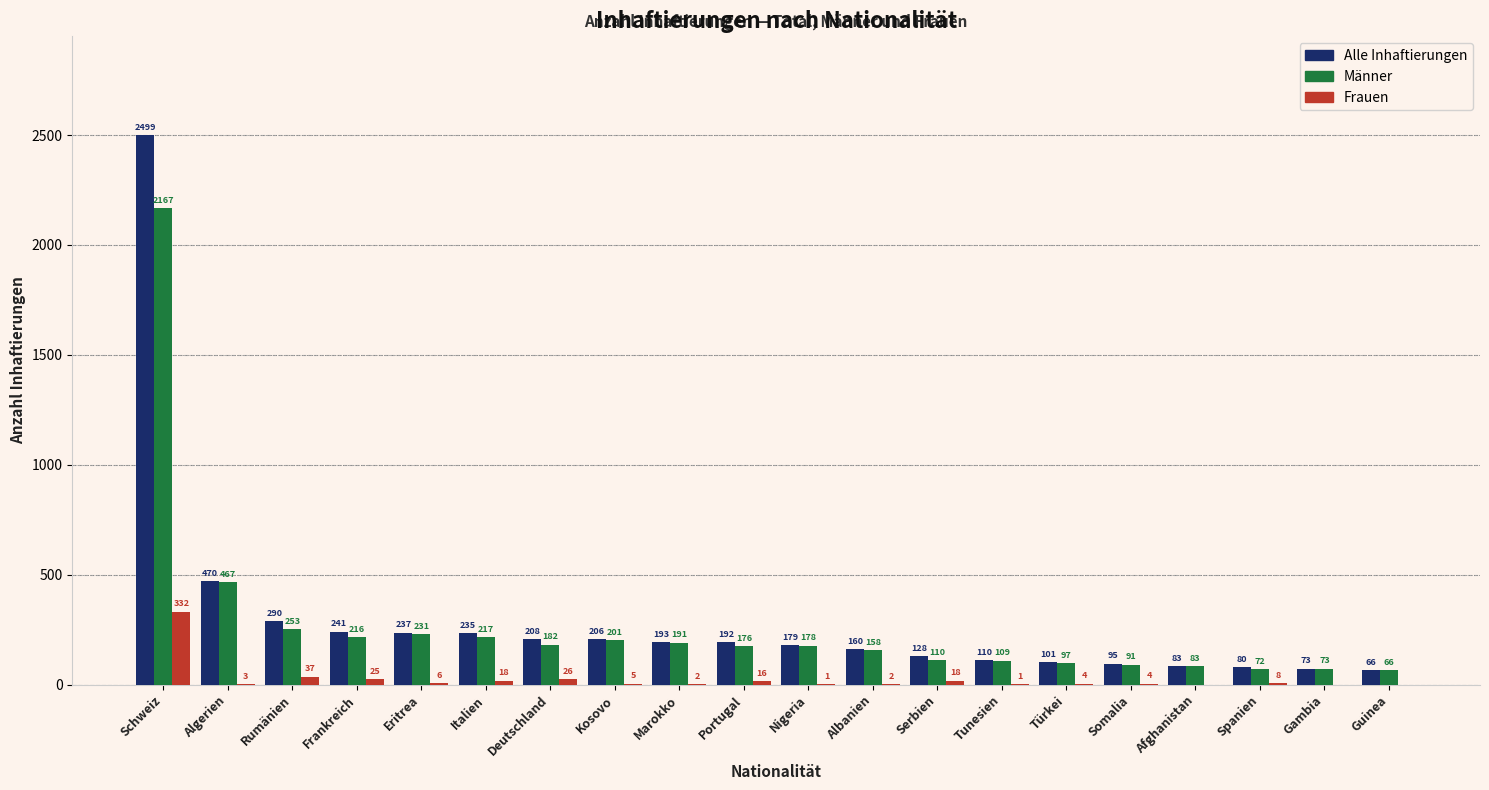

Reading right to left, extract all data points from this chart.

Alle Inhaftierungen: Guinea=66	Gambia=73	Spanien=80	Afghanistan=83	Somalia=95	Türkei=101	Tunesien=110	Serbien=128	Albanien=160	Nigeria=179	Portugal=192	Marokko=193	Kosovo=206	Deutschland=208	Italien=235	Eritrea=237	Frankreich=241	Rumänien=290	Algerien=470	Schweiz=2499
Männer: Guinea=66	Gambia=73	Spanien=72	Afghanistan=83	Somalia=91	Türkei=97	Tunesien=109	Serbien=110	Albanien=158	Nigeria=178	Portugal=176	Marokko=191	Kosovo=201	Deutschland=182	Italien=217	Eritrea=231	Frankreich=216	Rumänien=253	Algerien=467	Schweiz=2167
Frauen: Guinea=0	Gambia=0	Spanien=8	Afghanistan=0	Somalia=4	Türkei=4	Tunesien=1	Serbien=18	Albanien=2	Nigeria=1	Portugal=16	Marokko=2	Kosovo=5	Deutschland=26	Italien=18	Eritrea=6	Frankreich=25	Rumänien=37	Algerien=3	Schweiz=332